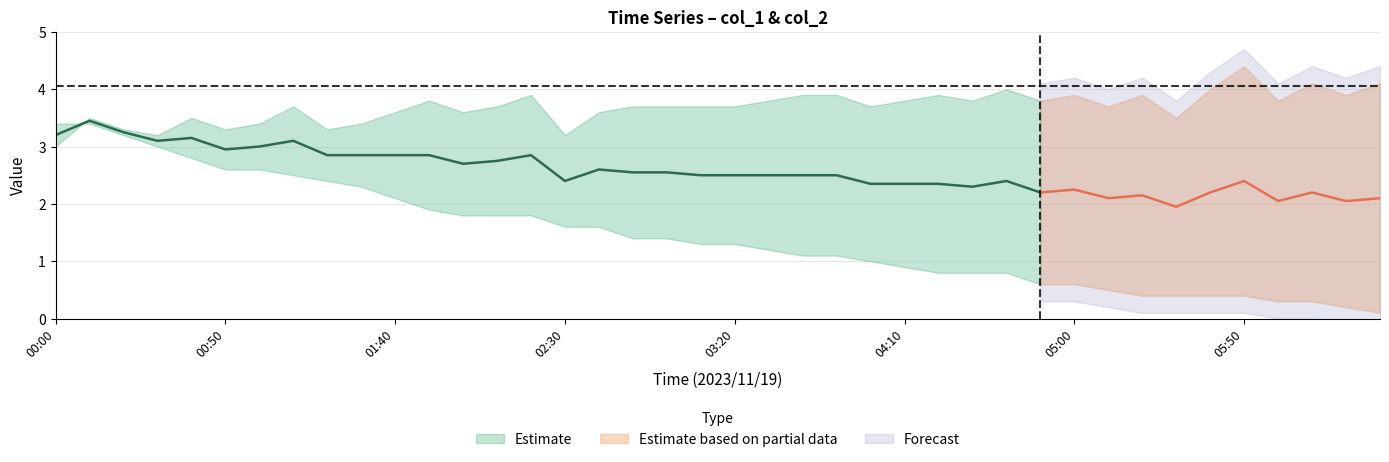

How many intersections are there between col_1 and col_2?

1